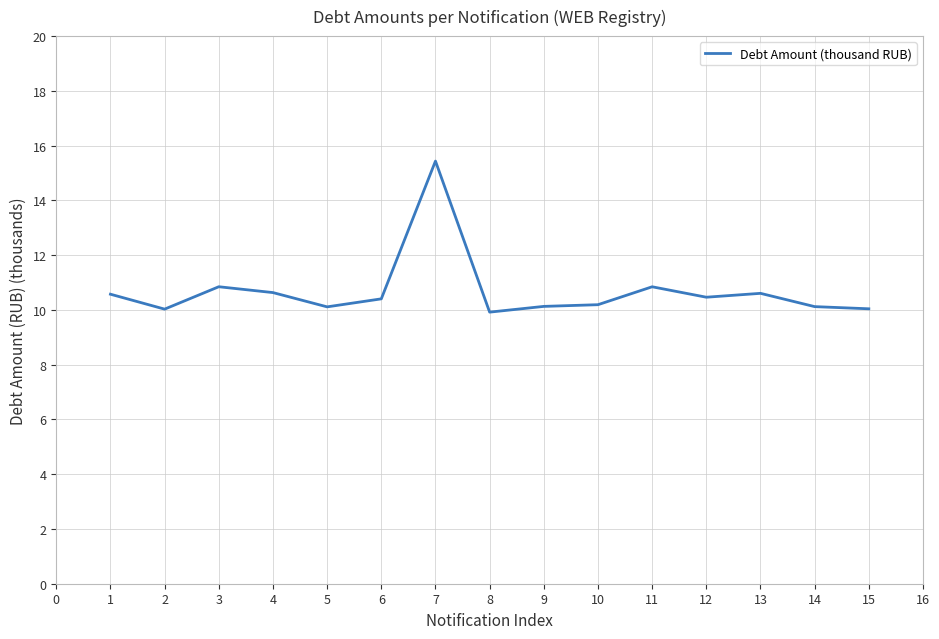

What is the difference between the second highest and second lowest values?

0.8